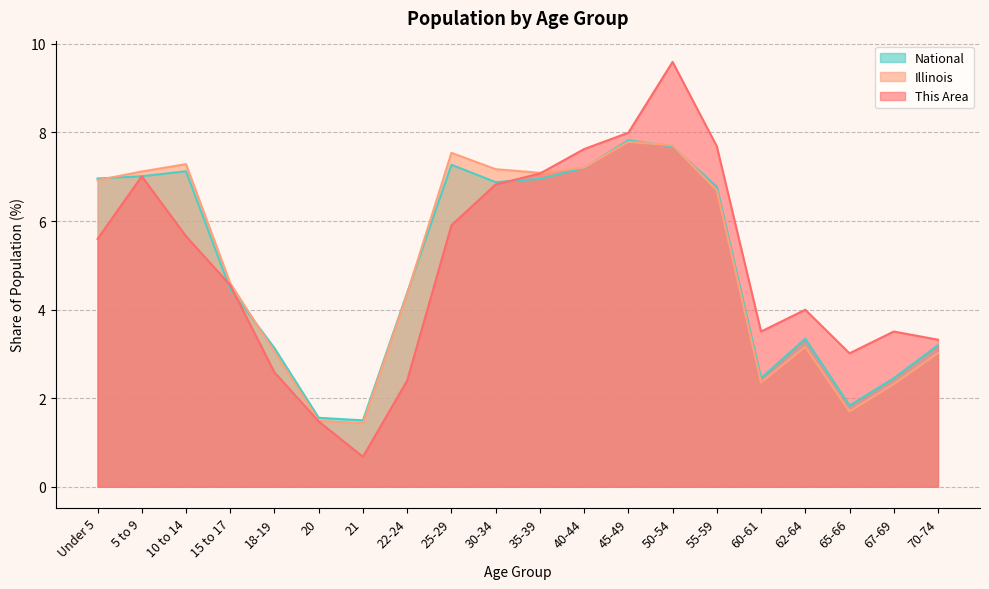

How many series are shown in this chart?

3